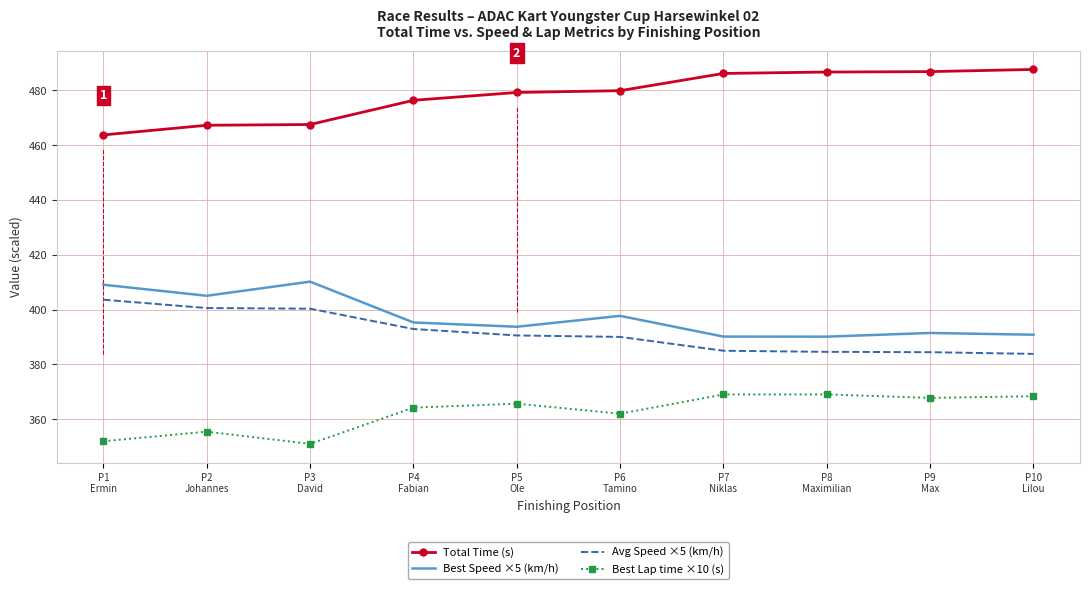

What position from the right is P4
Fabian?

7